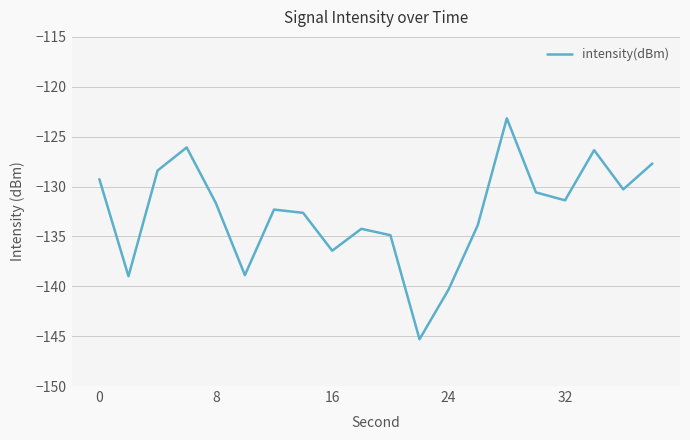

What is the difference between the maximum and minimum values?

22.1